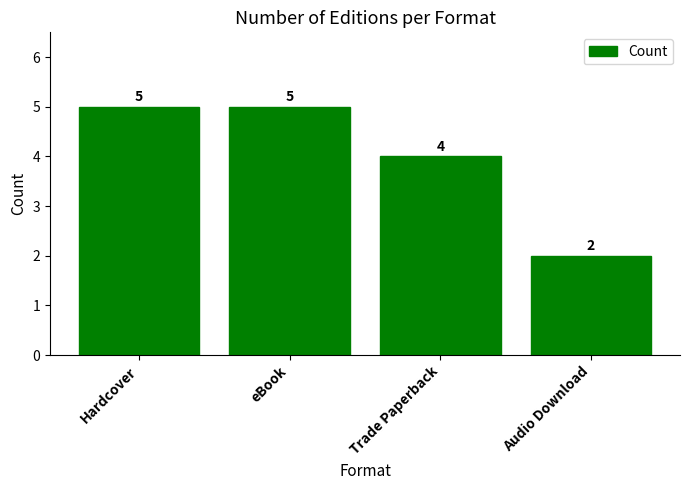

Is it true that the value at Audio Download is 2?

True